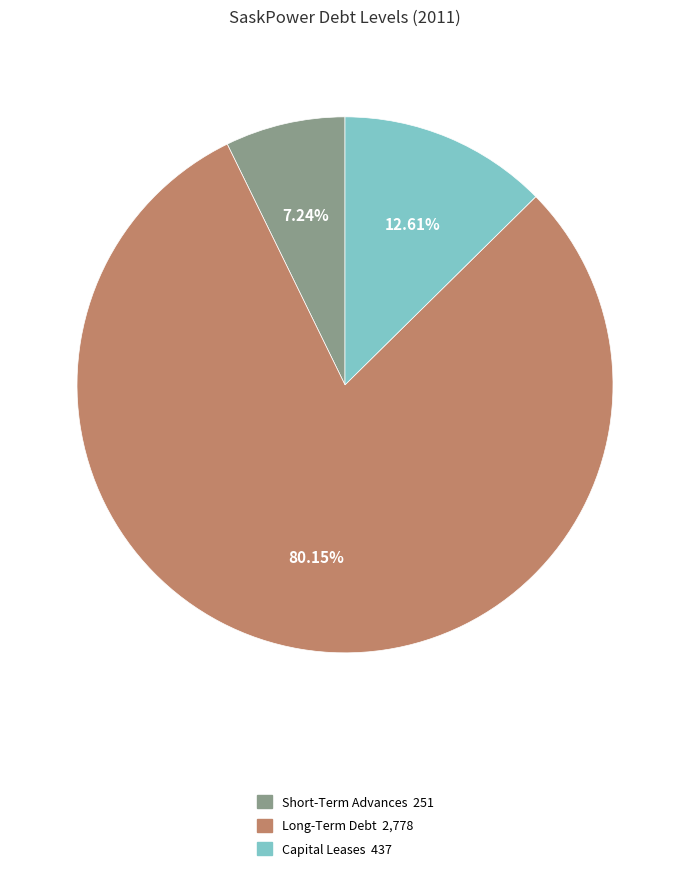

The Capital Leases slice represents 1% of the pie. True or false?

False